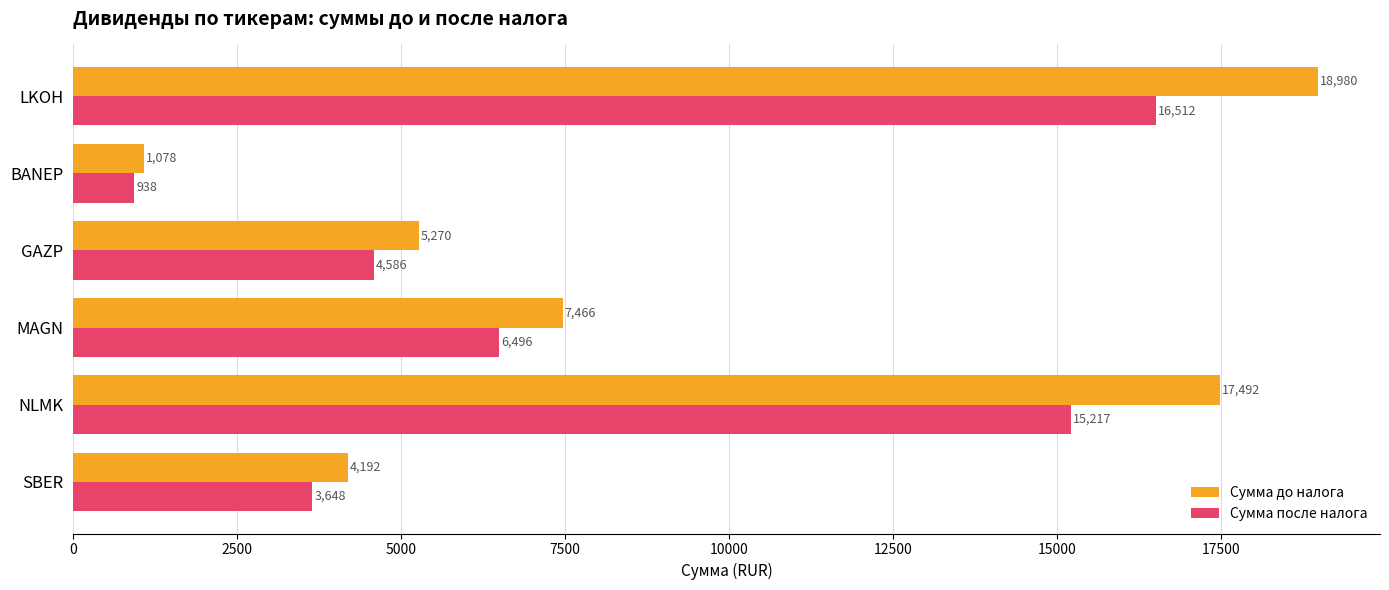

Which category has the lowest value in the Сумма до налога series?

BANEP